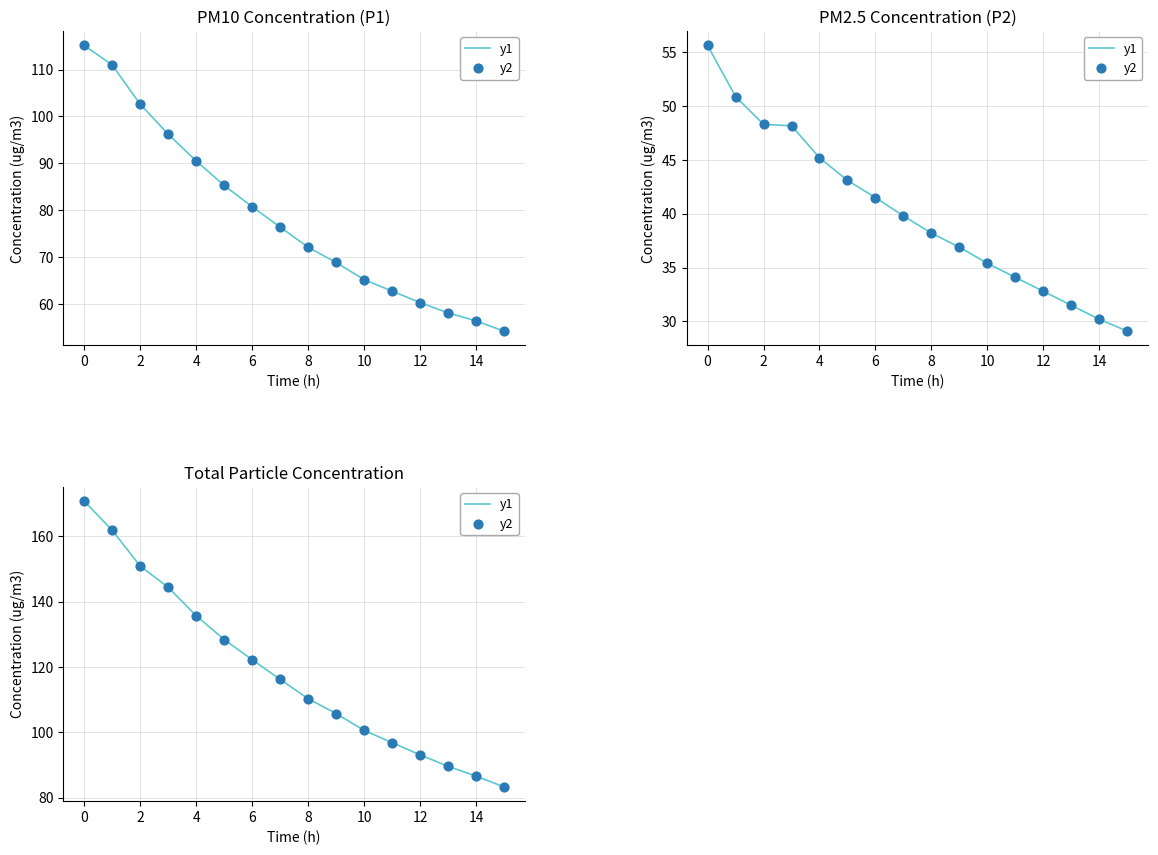

At how many categories does at least one series exceed 112?

8